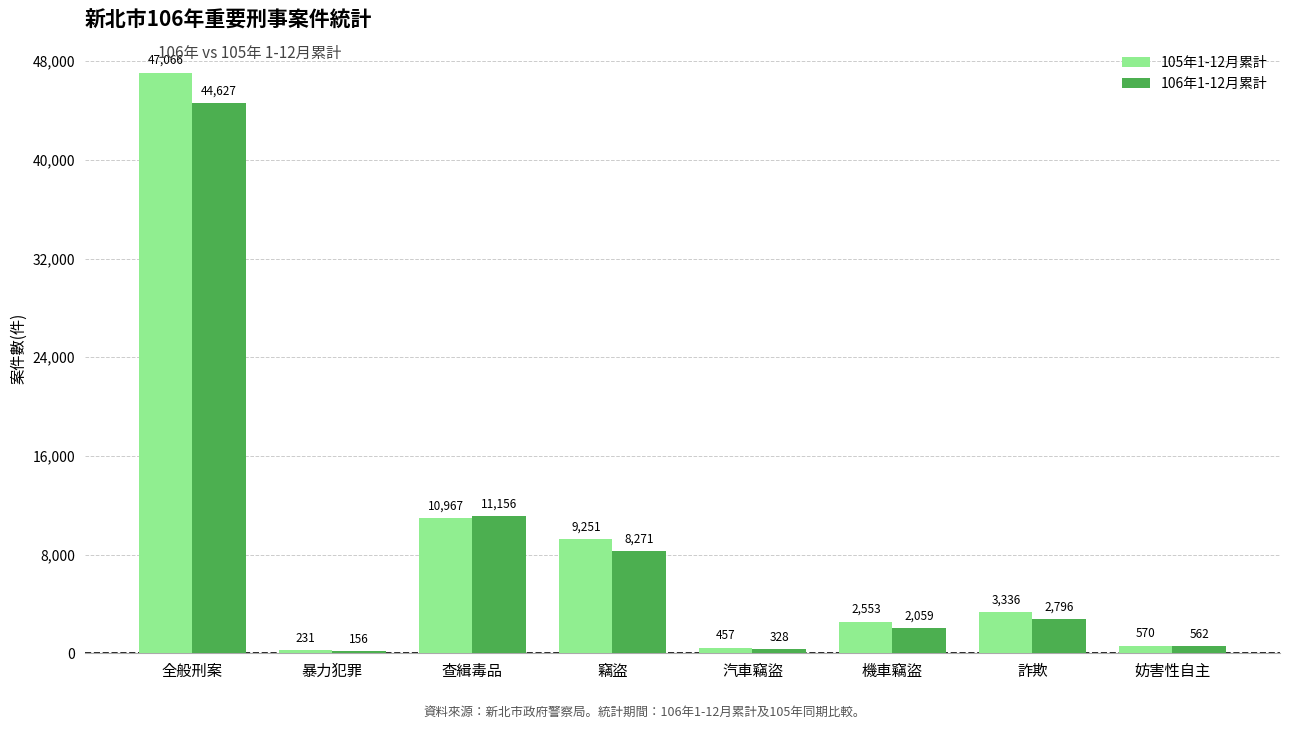

How many values in the 106年1-12月累計 series are below 2796?

4